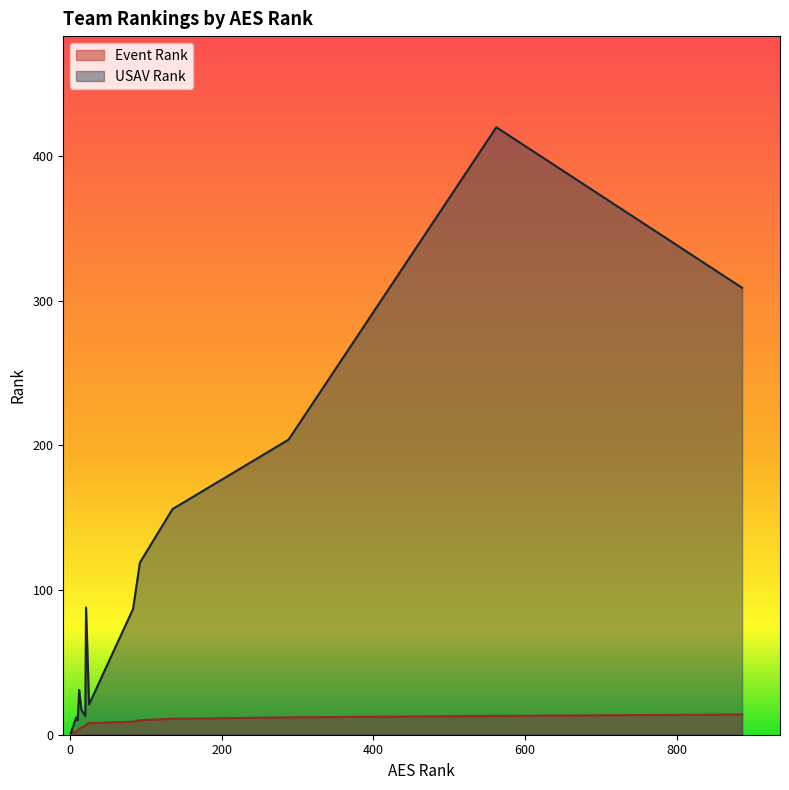

At which label does Event Rank reach its minimum?

1